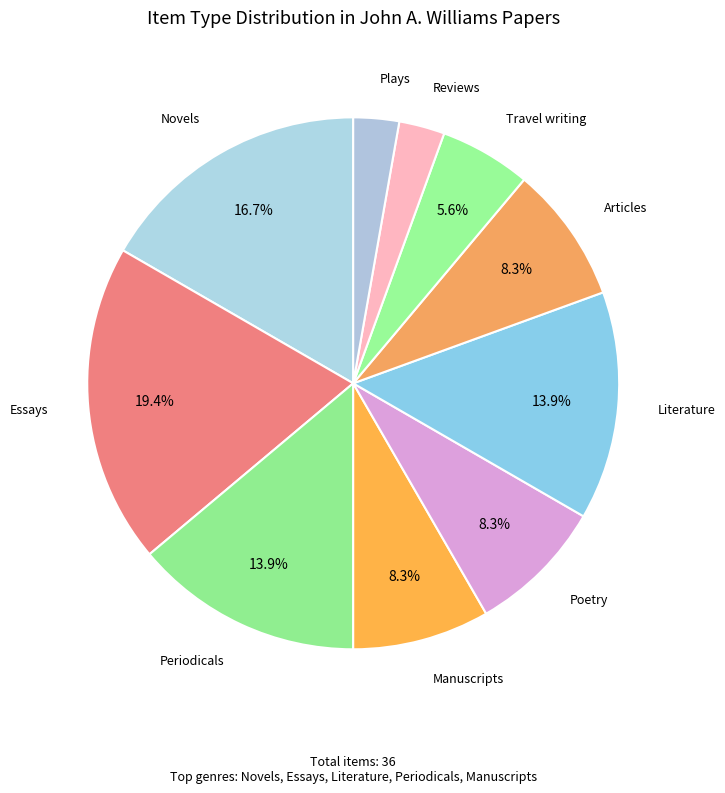

What percentage is the Literature slice, to the nearest percent?

14%